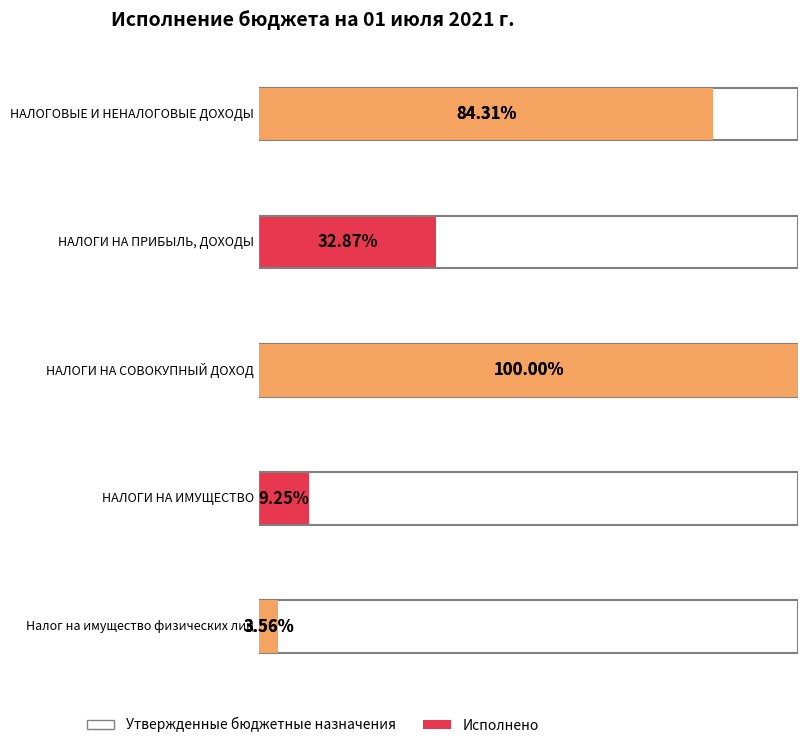

What is the approximate value of Утвержденные бюджетные назначения at НАЛОГИ НА ПРИБЫЛЬ, ДОХОДЫ?

1761500.0